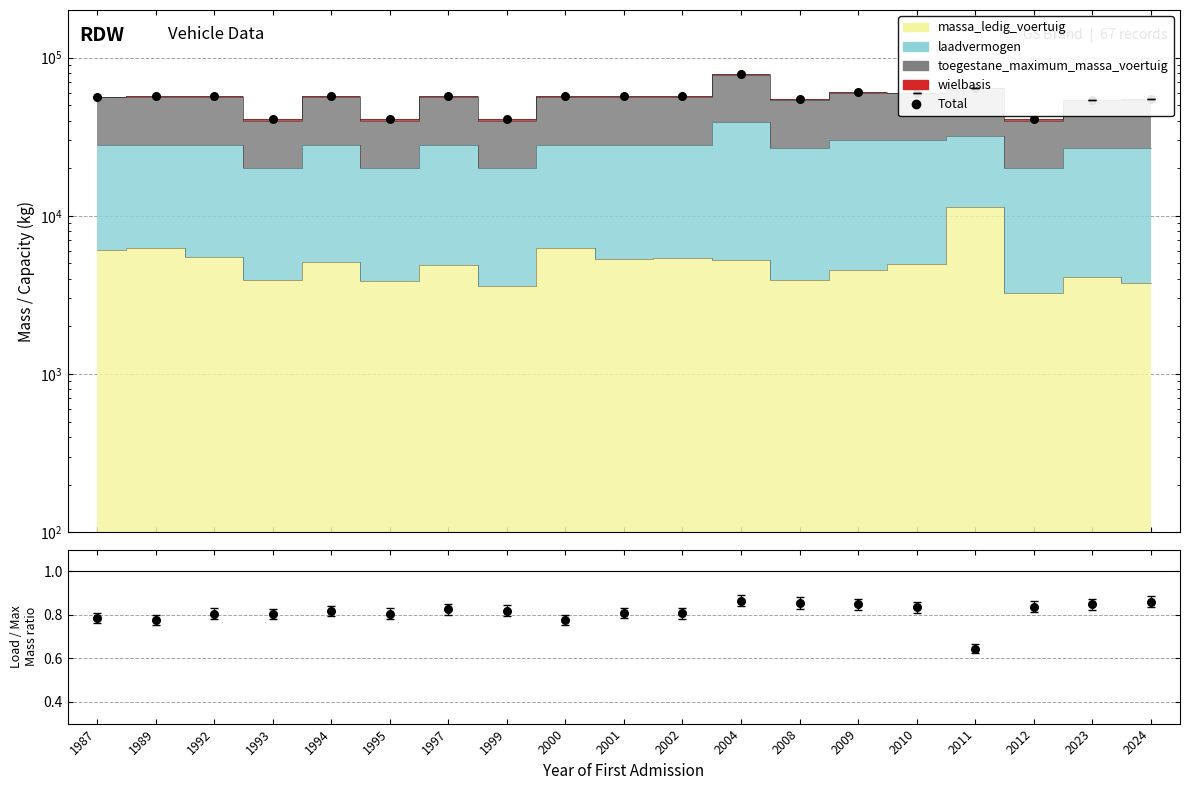

At how many categories does at least one series exceed 51410?

15